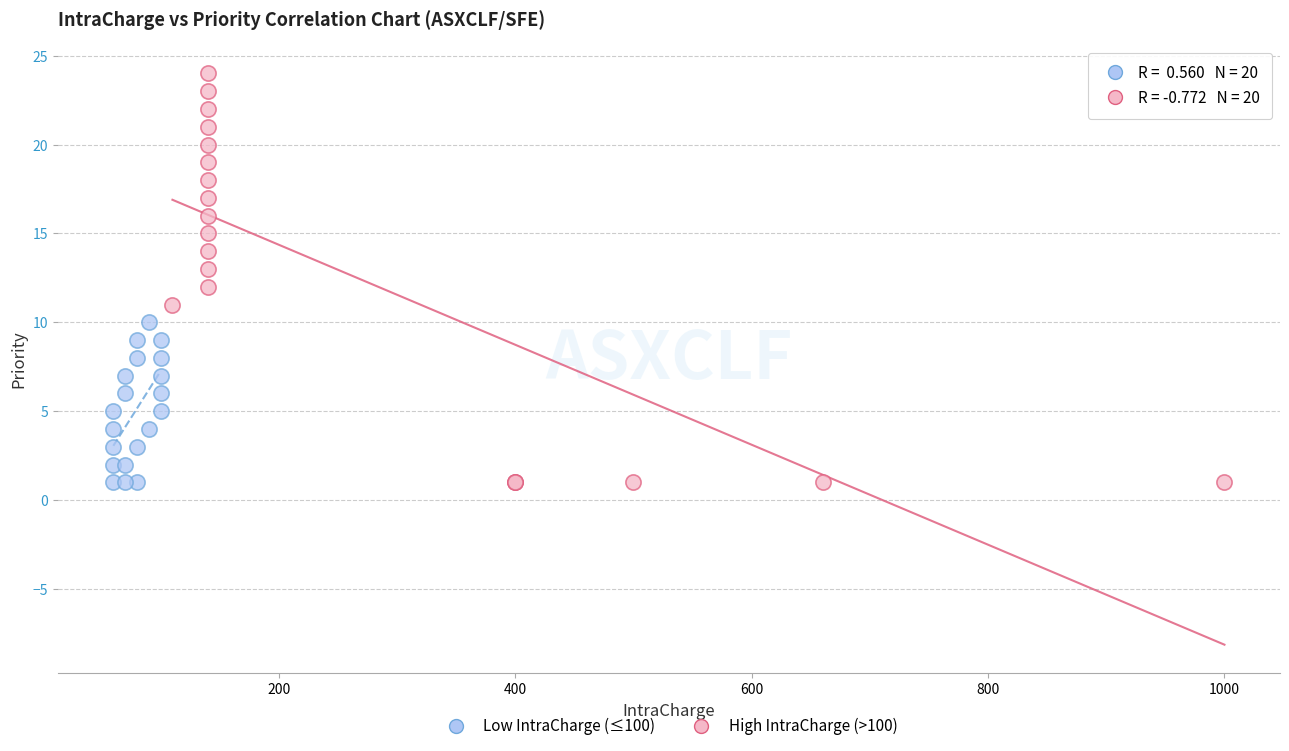

Which series reaches the maximum Y coordinate?

High IntraCharge (>100)